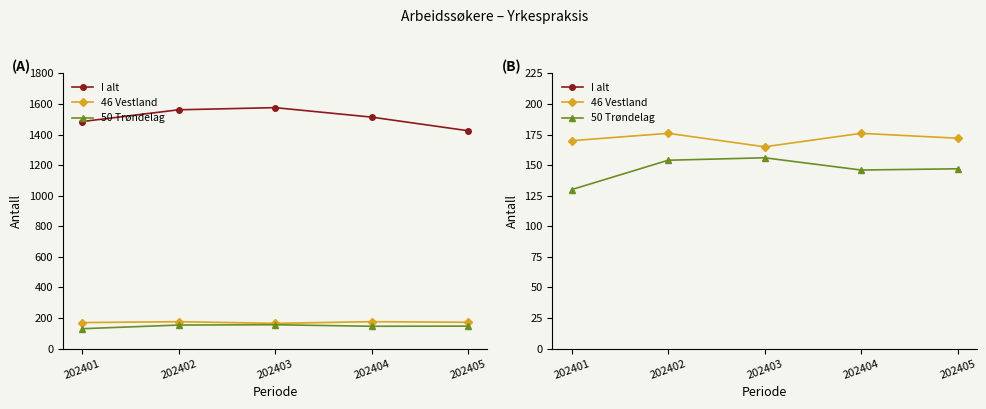

How many categories are shown in the chart?

5